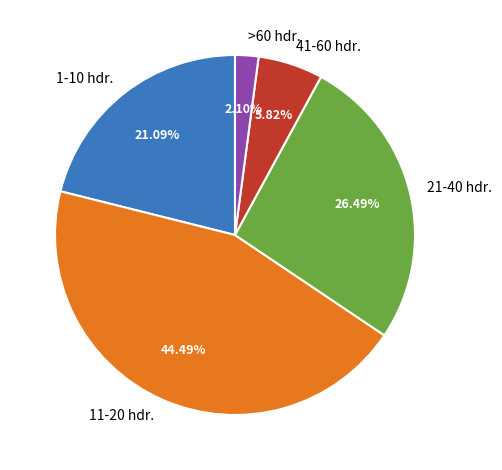

How many segments does this pie chart have?

5